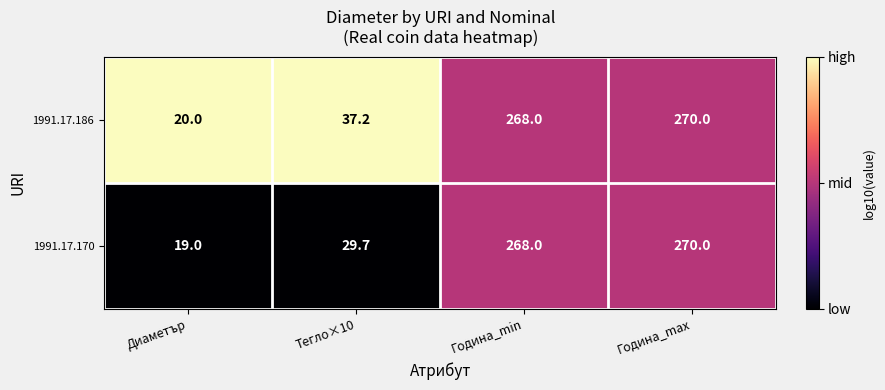

What is the average value of the 1991.17.186 series?

148.8